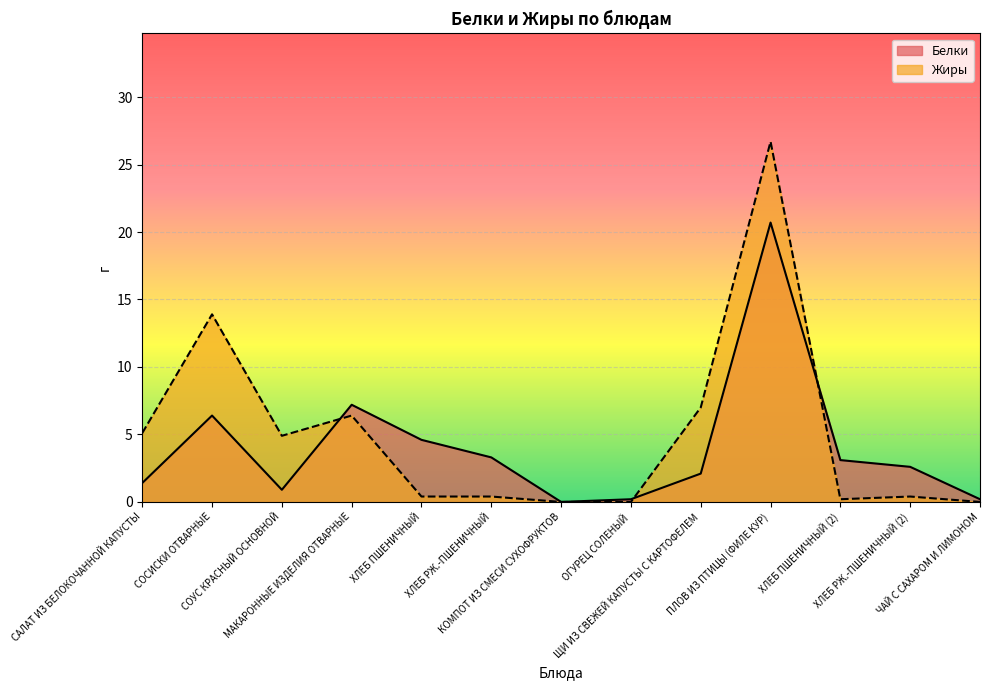

True or false: Белки has a value of 7.2 at МАКАРОННЫЕ ИЗДЕЛИЯ ОТВАРНЫЕ.

True